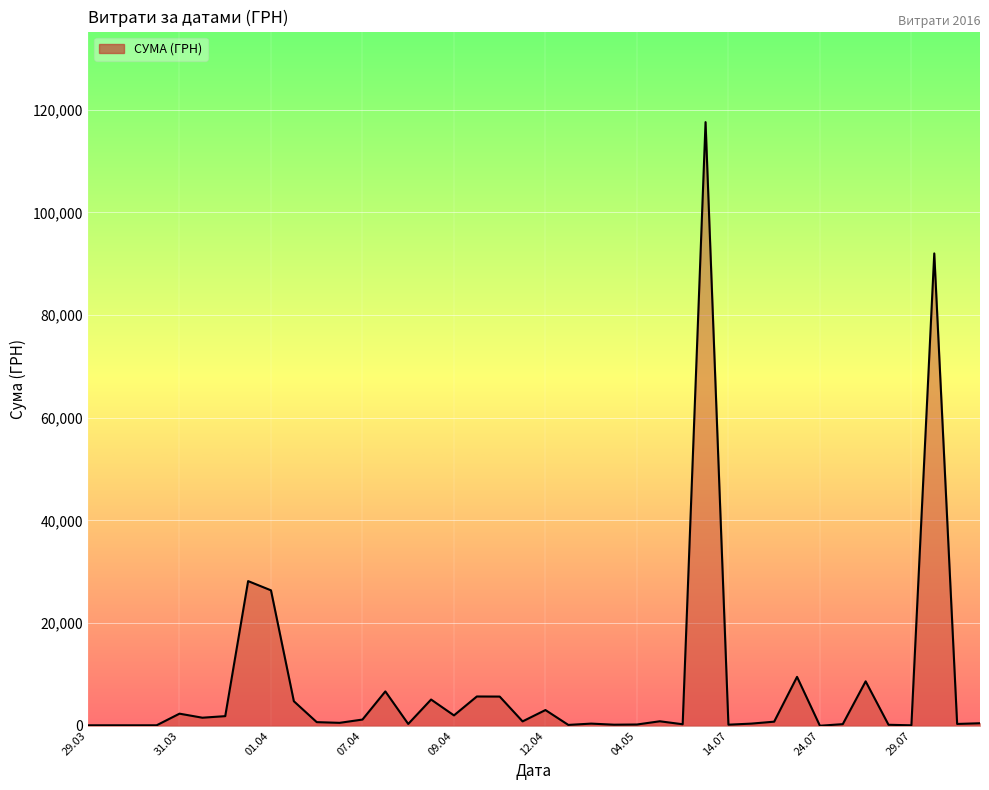

What is the difference between the maximum and minimum values?

117557.6